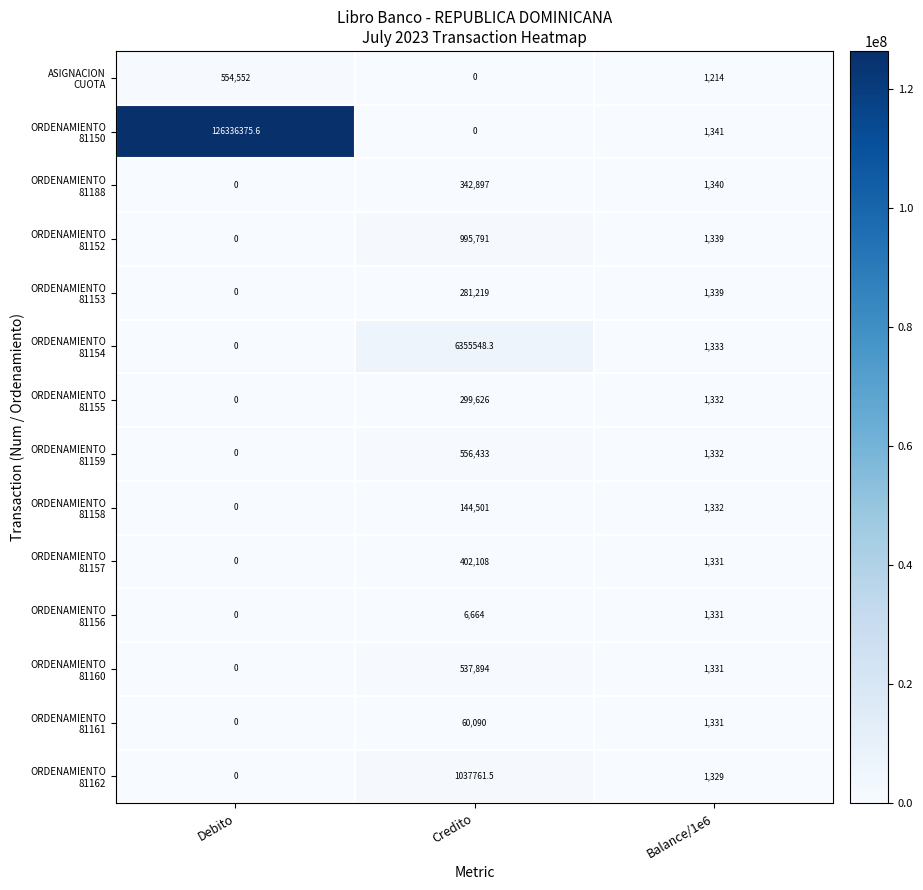

What is the spread (max minus min) of values at Debito?

126336375.6